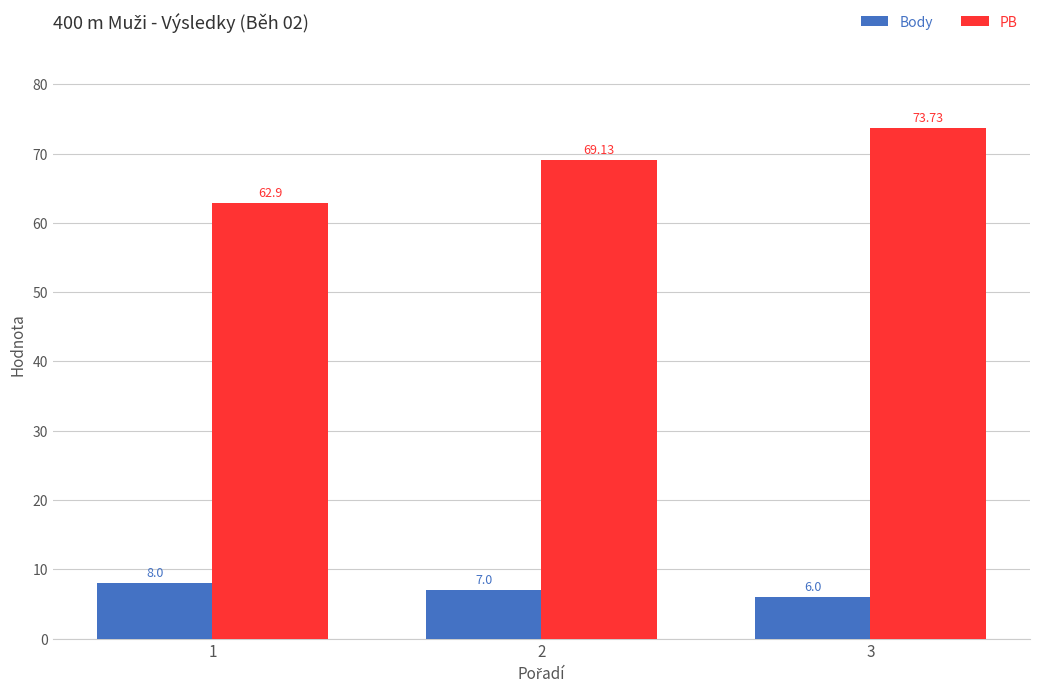

How many categories are shown in the chart?

3